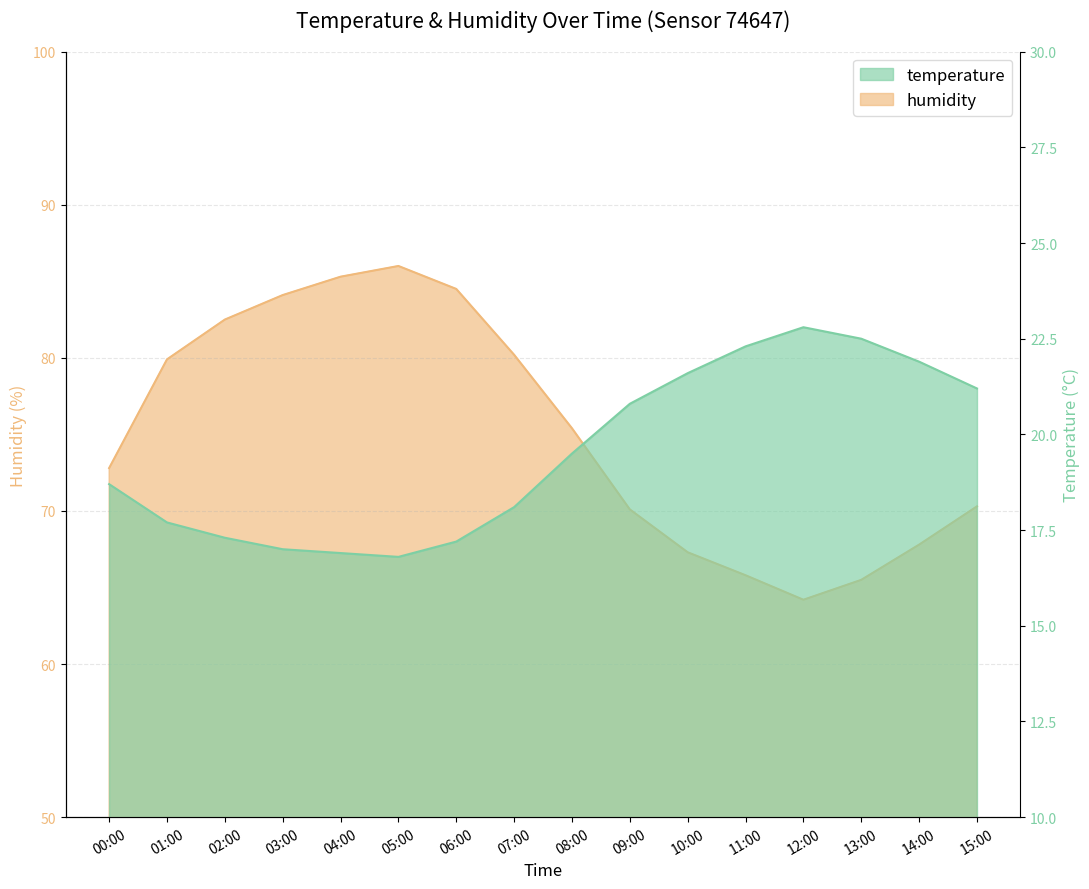

True or false: humidity has a value of 44.8 at 01:00.

False